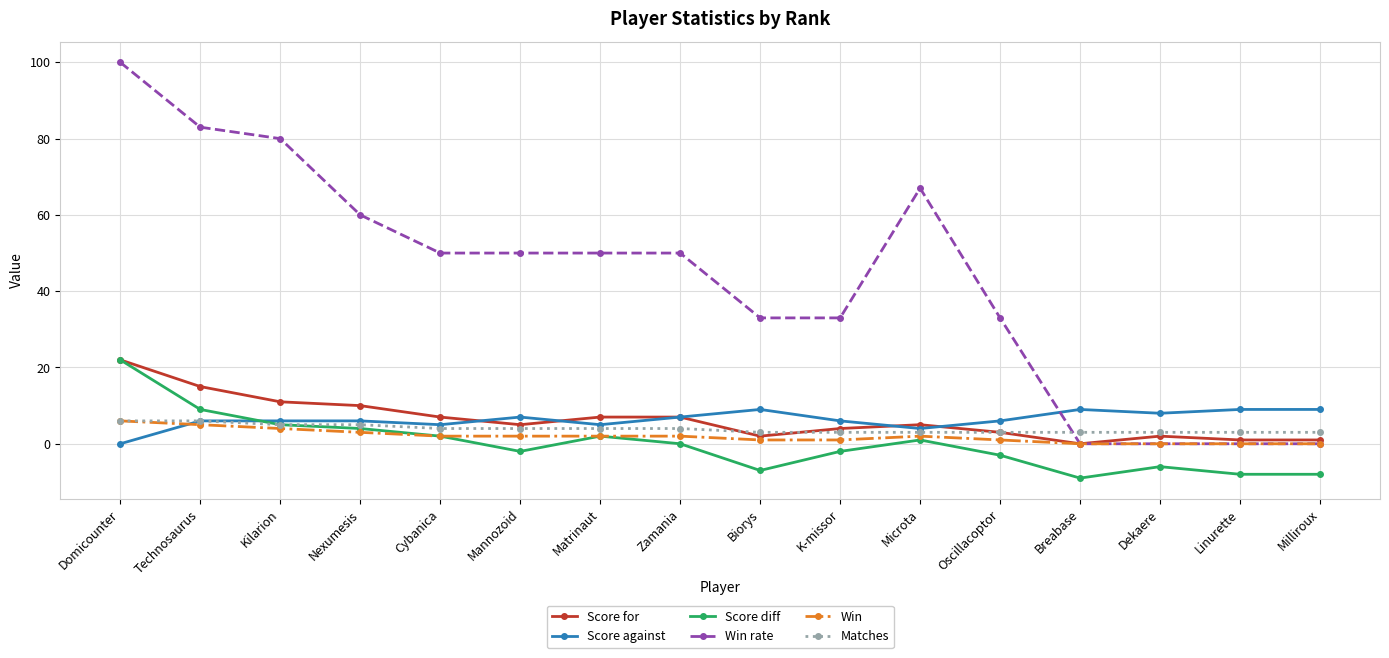

Count the number of categories in the chart.

16